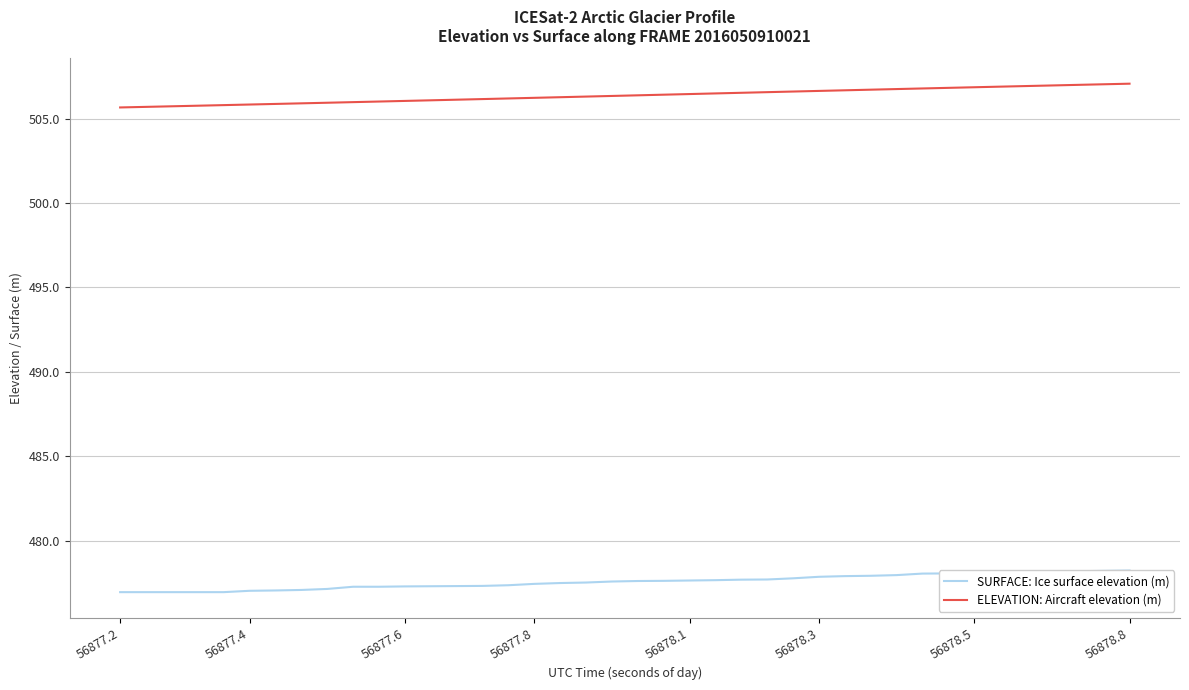

True or false: SURFACE: Ice surface elevation (m) has more than 1 interior local peaks.

False